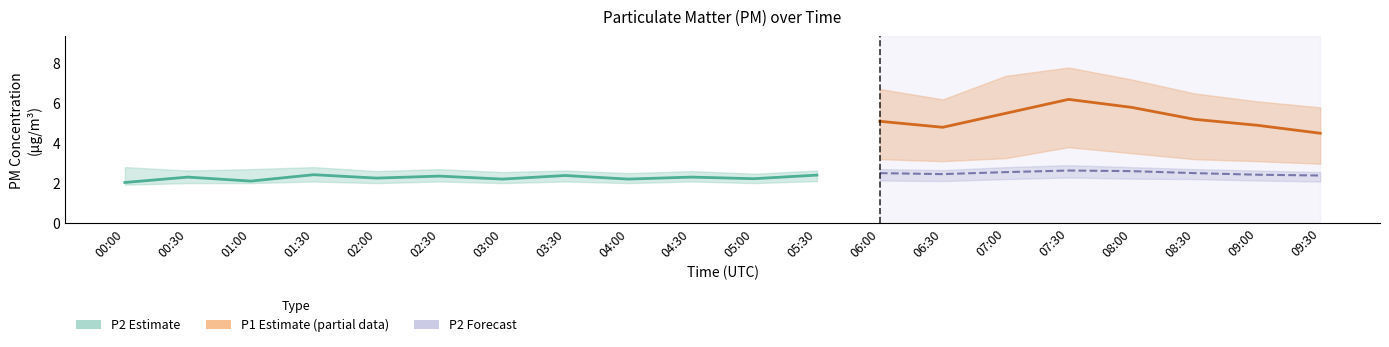

The P2_lower series shows 2.2 at 07:00. True or false?

True